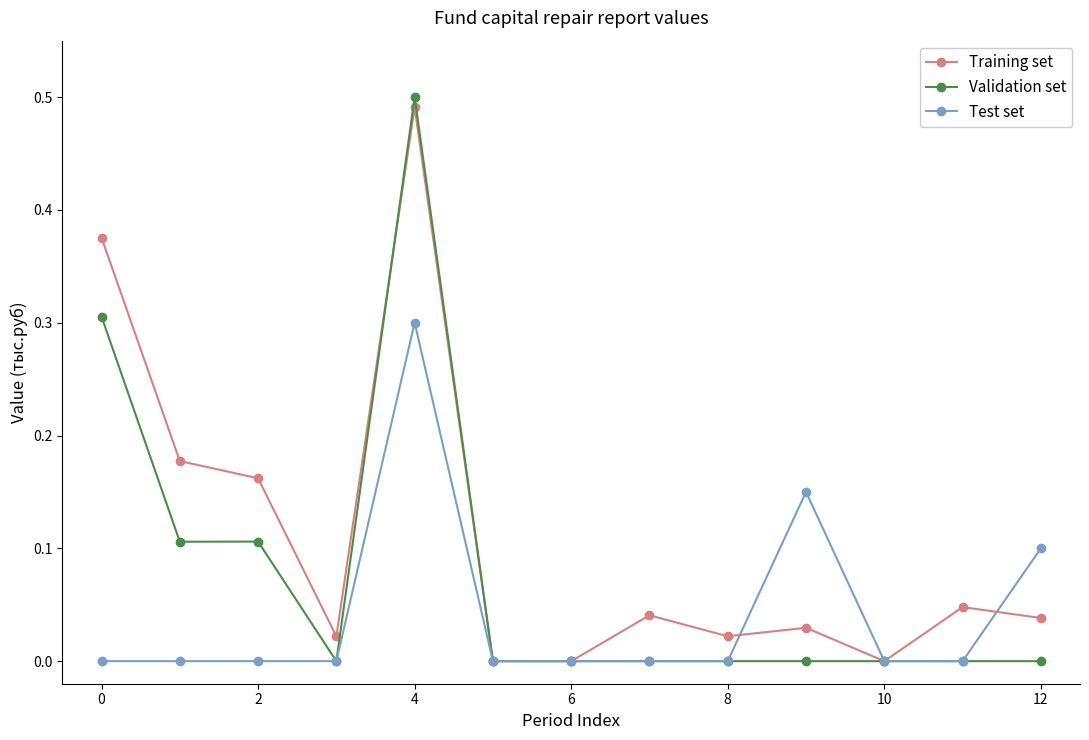

List the series in order of their overall mean, highest first.

Training set, Validation set, Test set